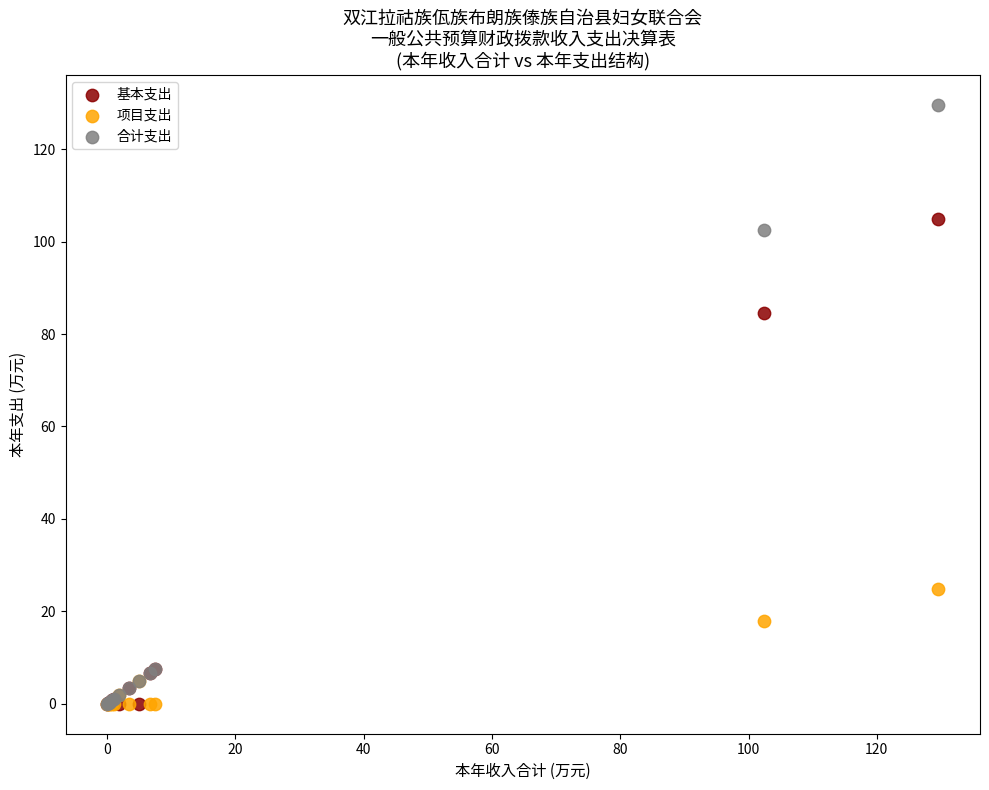

In the 基本支出 series, what Y value is closest to 52?

84.5